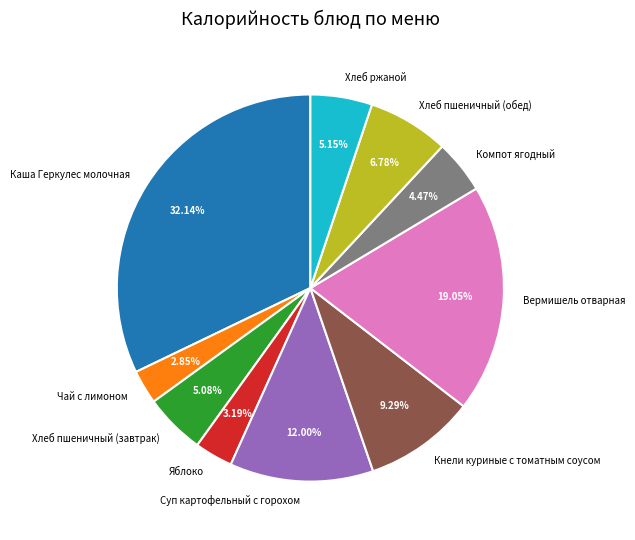

Is it true that Хлеб ржаной is 5% of the pie?

True